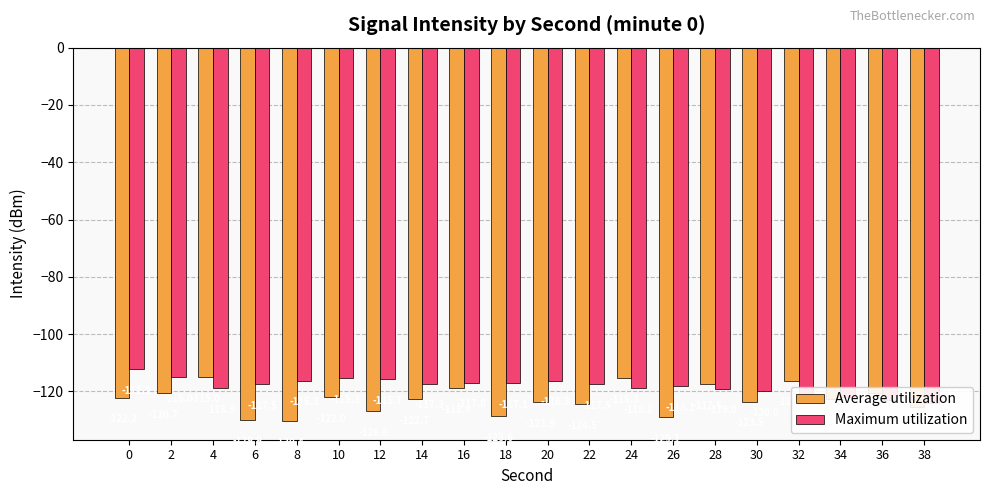

Rank the series by their average value, from lowest to highest.

Average utilization, Maximum utilization